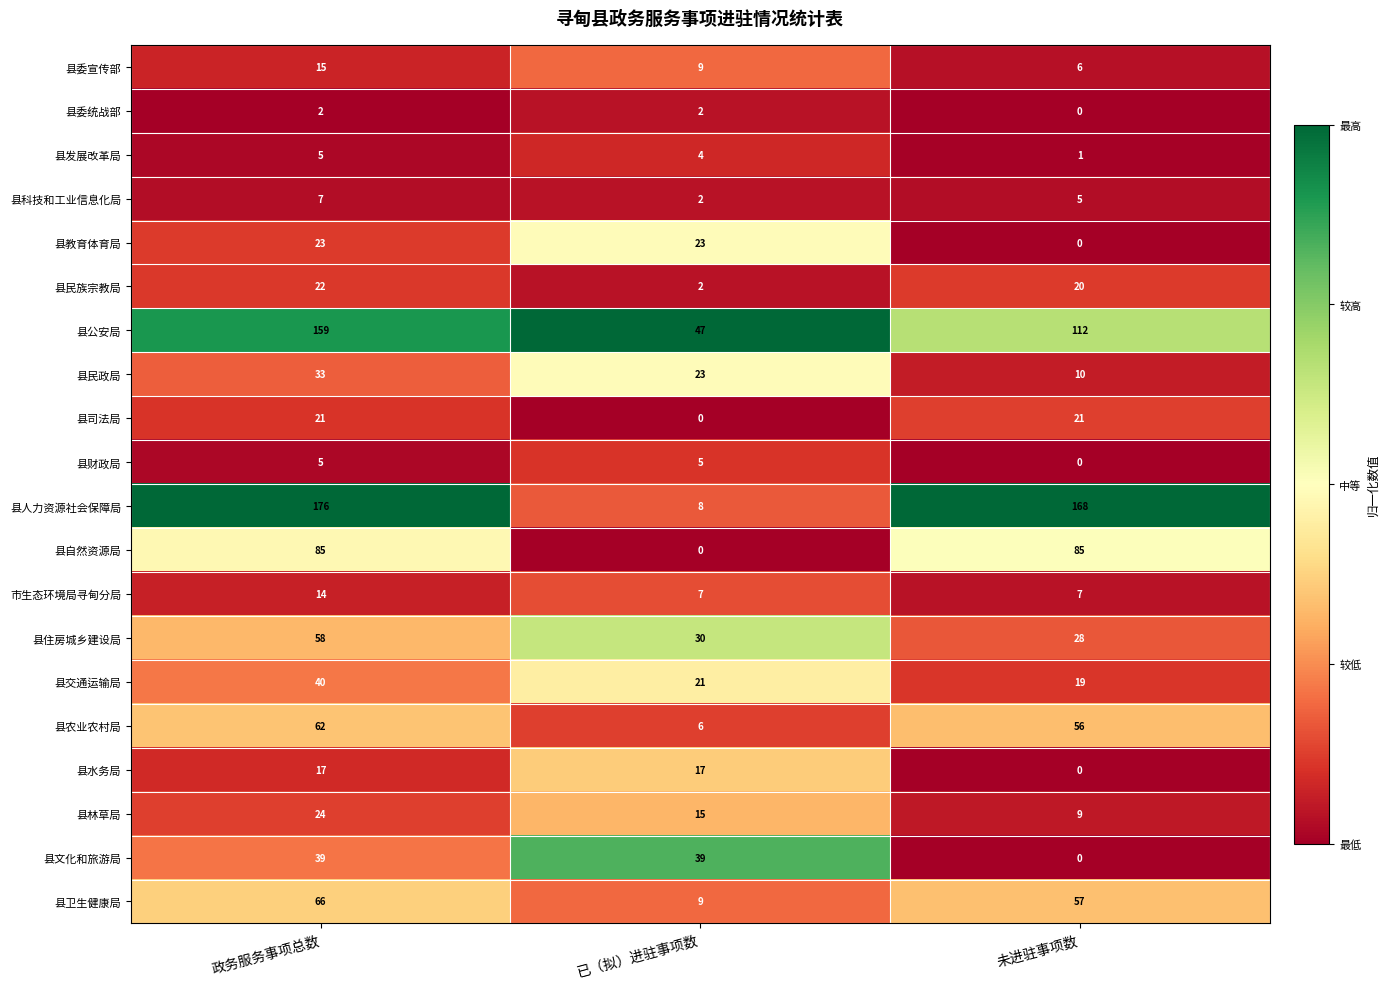

Is it true that 县委统战部 equals 0 at 未进驻事项数?

True